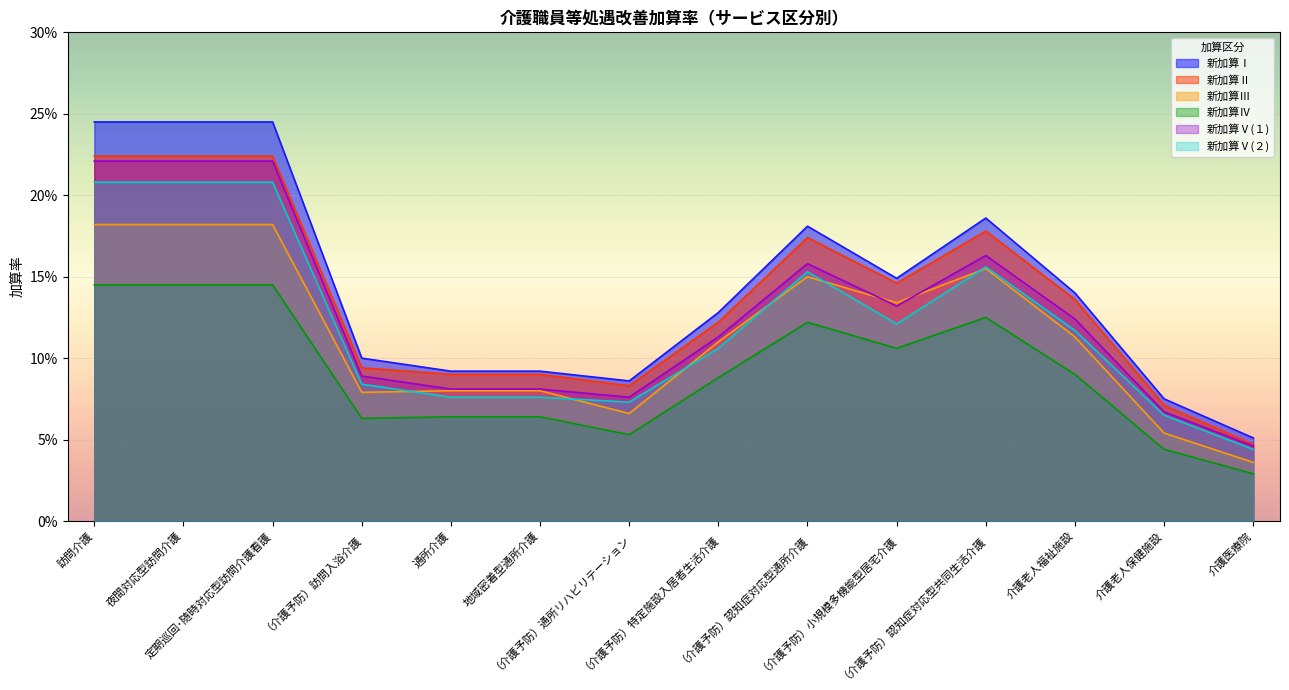

What is the sum of all 新加算Ⅴ(１) values?

1.8